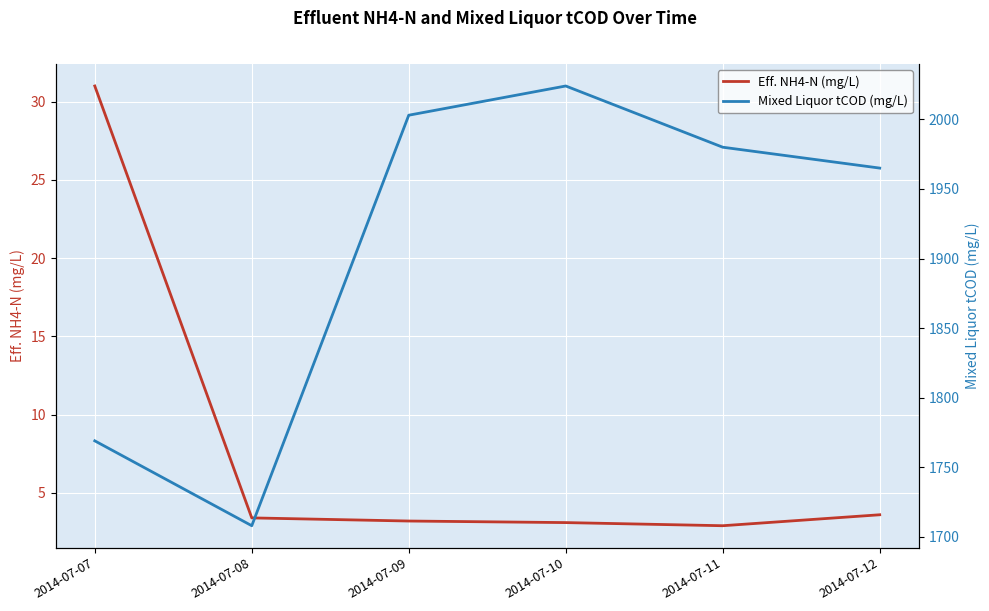

How many lines are shown in the chart?

2